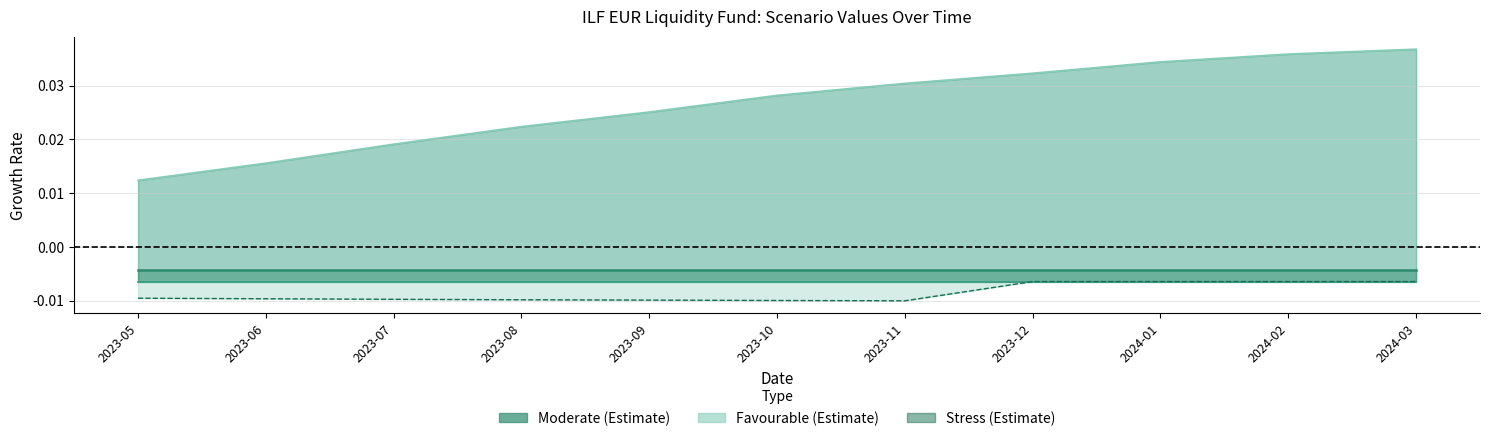

Is it true that Favourable Value RHP equals 0.0 at 2023-07?

False